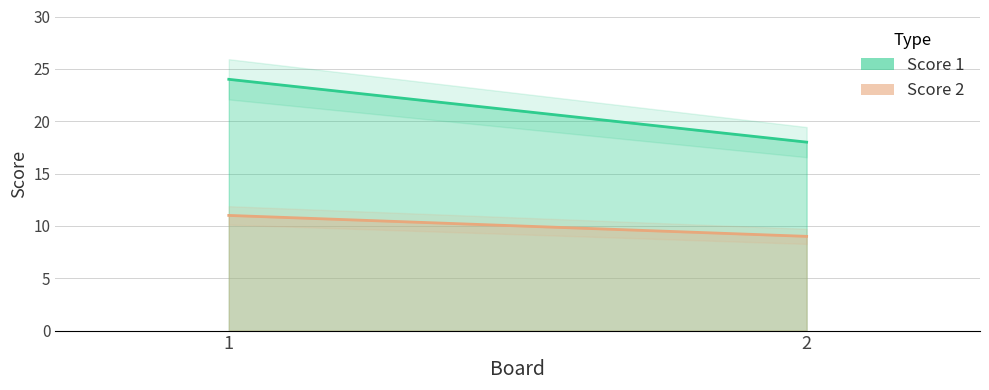

At which label is Score 1 closest to 21?

1